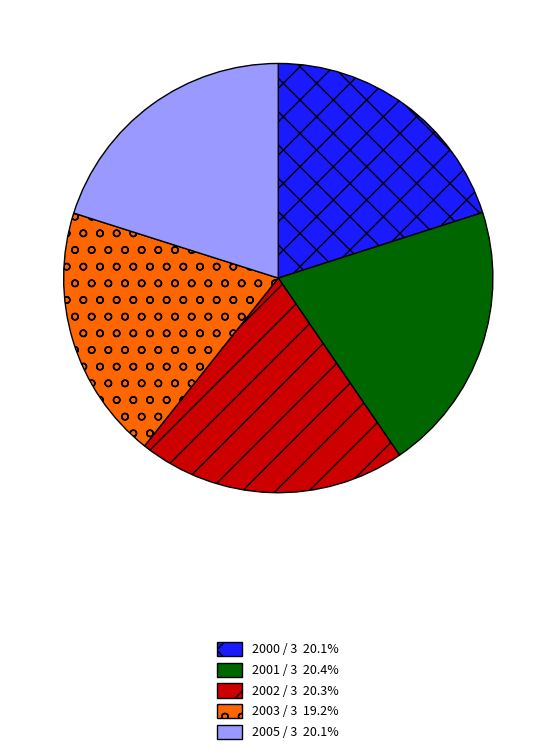

Is the sum of 2002 / 3 20.3% and 2001 / 3 20.4% greater than half?

No